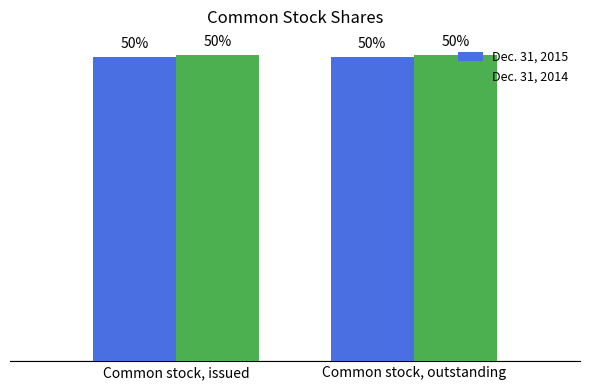

What is the label of the 1st bar from the left?

Common stock, issued